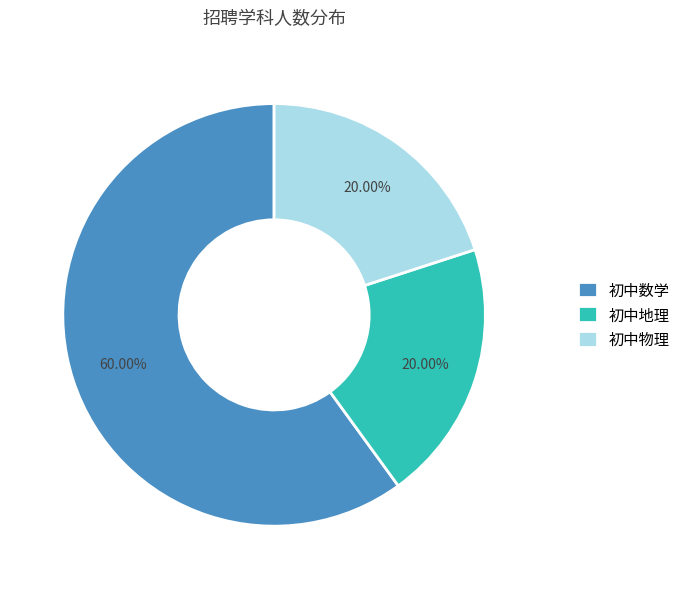

Is there a majority slice in this chart?

Yes